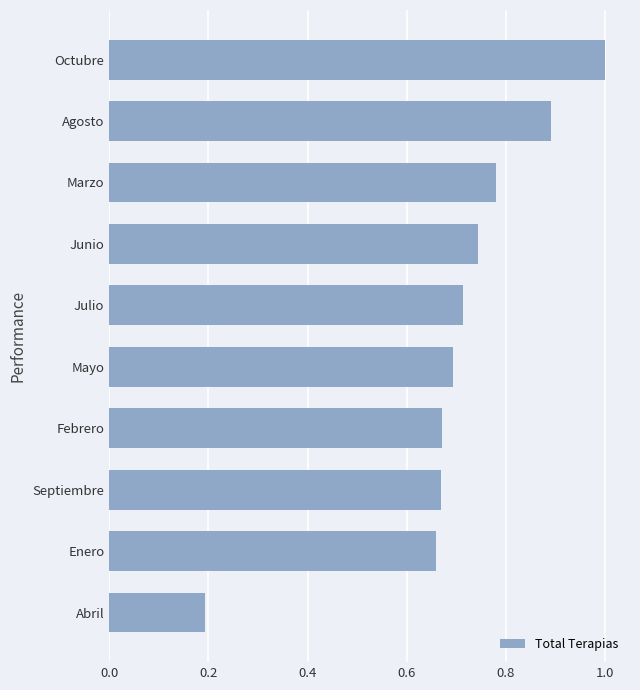

The chart shows a value of 0.2 at Enero. True or false?

False